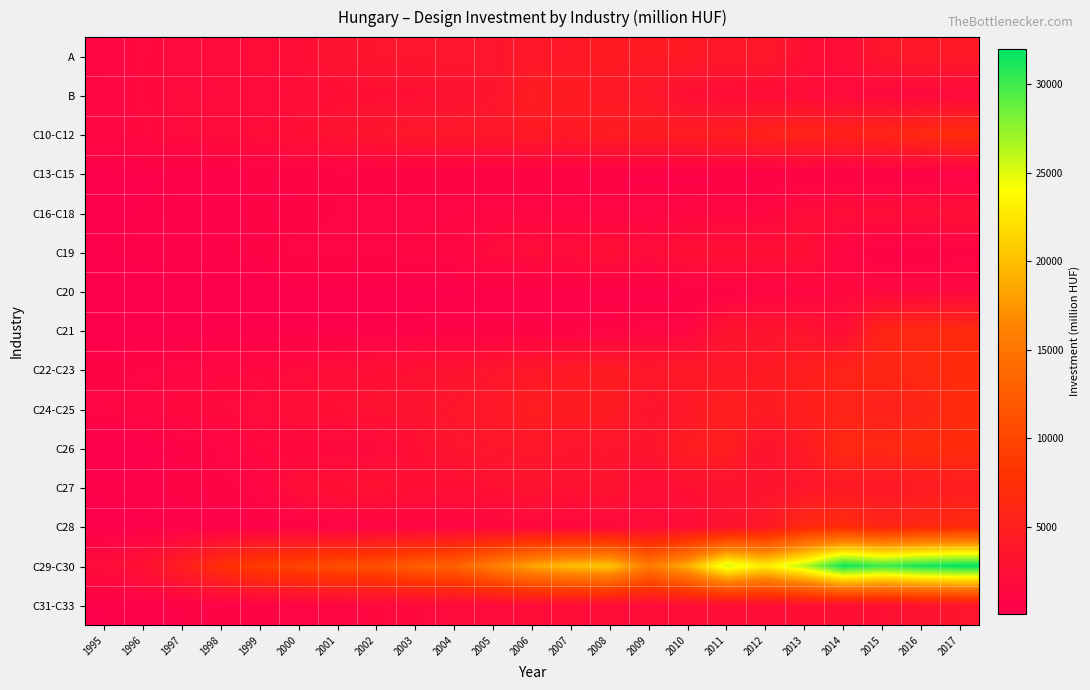

What is the greatest value displayed?

31993.9